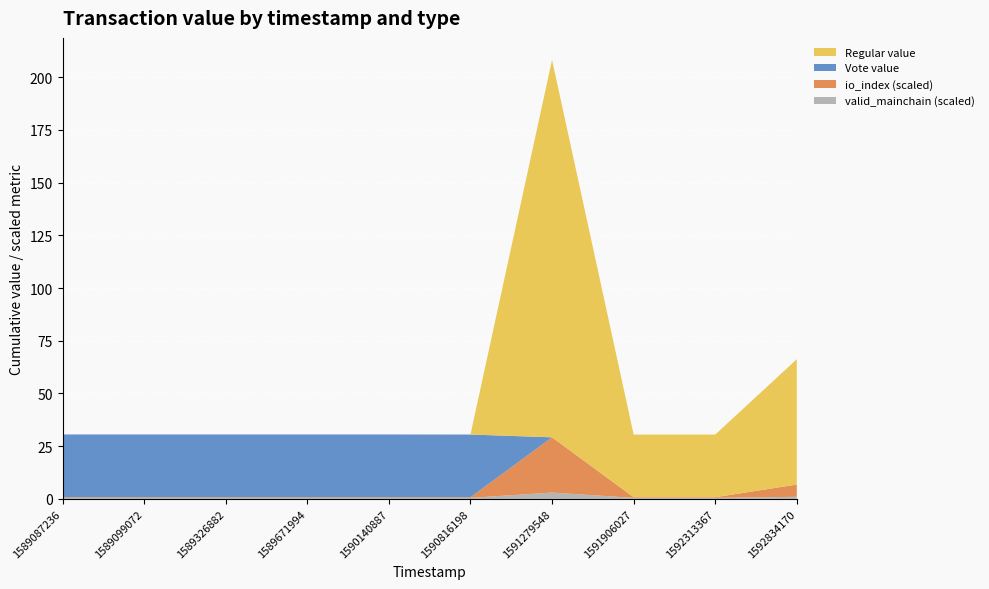

Reading left to right, what are all the values shown in this chart?

Vote: 1589087236=29.8	1589099072=29.8	1589326882=29.8	1589671994=29.8	1590140887=29.8	1590816198=29.7	1591279548=0.0	1591906027=0.0	1592313367=0.0	1592834170=0.0
Regular: 1589087236=0.0	1589099072=0.0	1589326882=0.0	1589671994=0.0	1590140887=0.0	1590816198=0.0	1591279548=179.0	1591906027=29.7	1592313367=29.7	1592834170=59.4
io_index_sum: 1589087236=3.0	1589099072=3.0	1589326882=3.0	1589671994=3.0	1590140887=3.0	1590816198=3.0	1591279548=262.0	1591906027=3.0	1592313367=3.0	1592834170=58.0
valid_mainchain_sum: 1589087236=1.0	1589099072=1.0	1589326882=1.0	1589671994=1.0	1590140887=1.0	1590816198=1.0	1591279548=6.0	1591906027=1.0	1592313367=1.0	1592834170=2.0